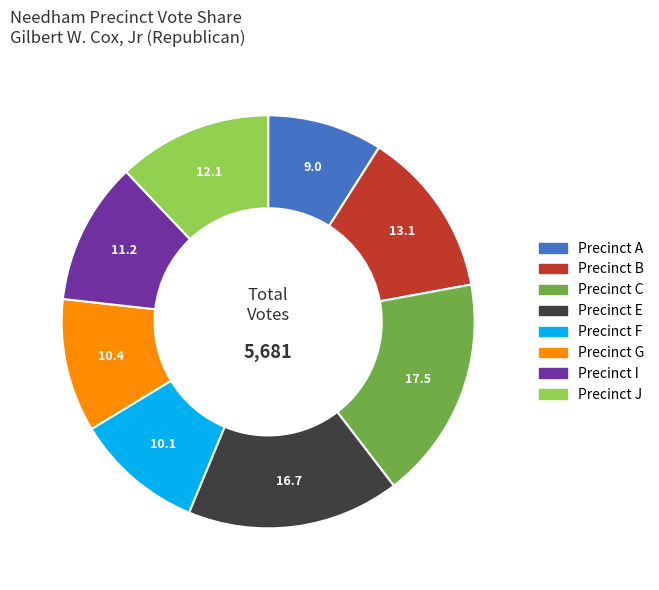

Is there any slice that represents more than half of the pie?

No